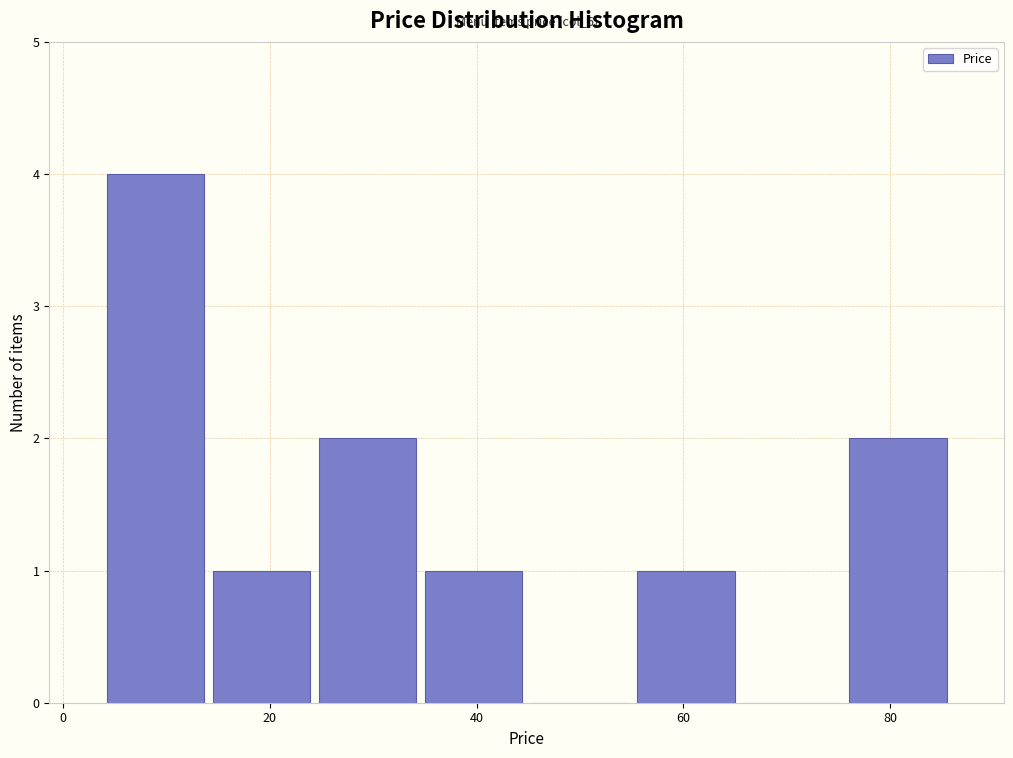

Over which range of the x-axis is the bar tallest?

4 to 14